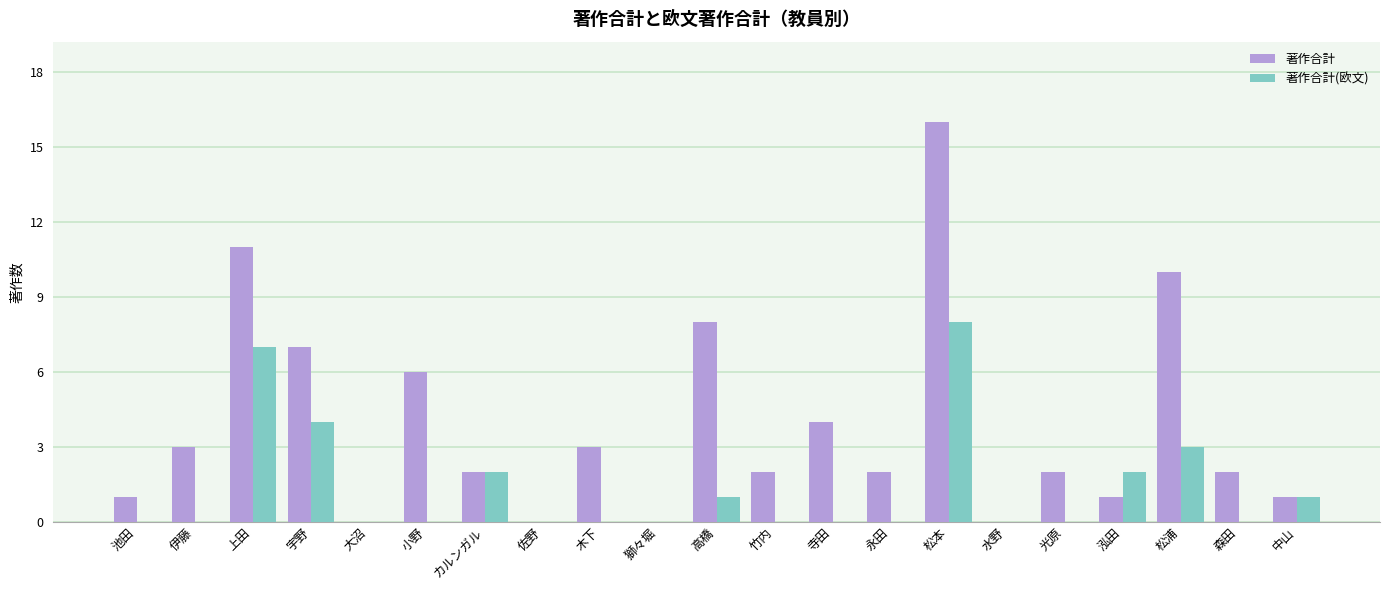

Which series has the largest total across all categories?

著作合計